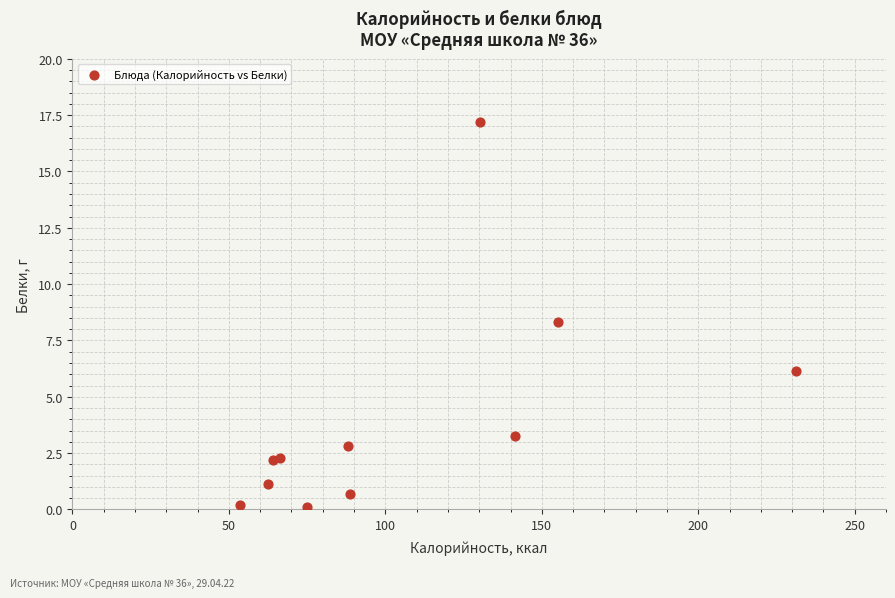

What Y value in the scatter plot is closest to 8?

8.3